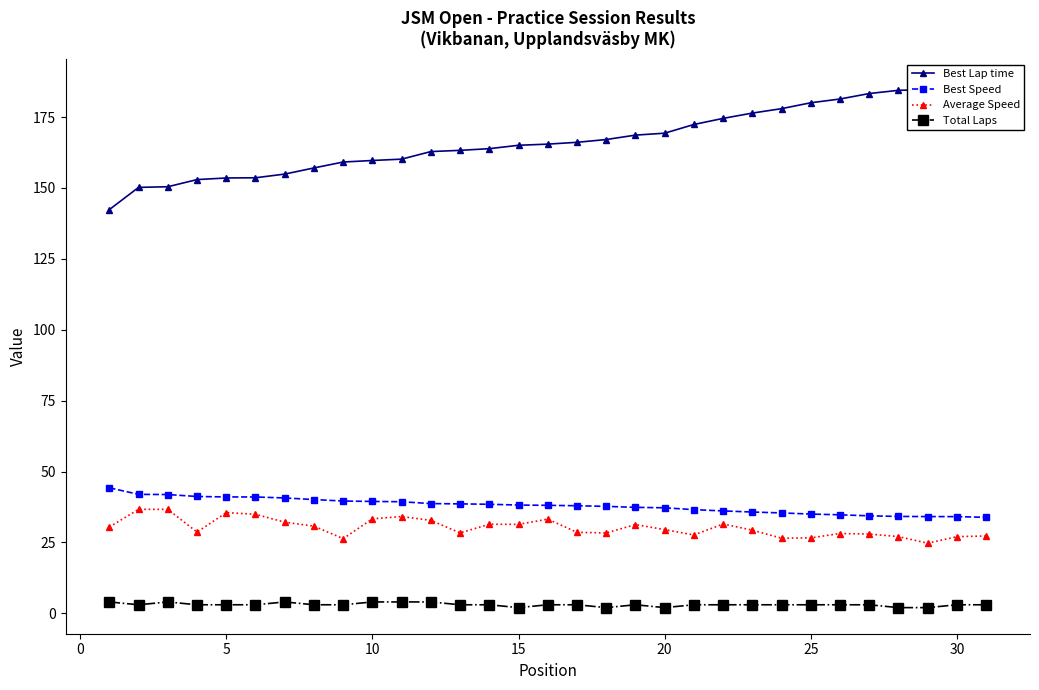

Reading left to right, list all the values displayed in this chart.

Best Lap time: 142.4	150.2	150.4	153.0	153.5	153.6	154.9	157.1	159.2	159.7	160.2	162.8	163.3	163.9	165.1	165.5	166.1	167.1	168.6	169.3	172.4	174.5	176.4	178.0	180.0	181.4	183.3	184.4	184.7	184.8	186.2
Best Speed: 44.2	41.9	41.9	41.2	41.0	41.0	40.7	40.1	39.6	39.5	39.3	38.7	38.6	38.4	38.2	38.1	37.9	37.7	37.4	37.2	36.5	36.1	35.7	35.4	35.0	34.7	34.4	34.2	34.1	34.1	33.8
Average Speed: 30.4	36.7	36.7	28.6	35.5	34.9	32.1	30.7	26.3	33.3	34.1	32.8	28.3	31.4	31.4	33.2	28.6	28.3	31.3	29.5	27.6	31.5	29.3	26.5	26.6	28.1	27.9	27.0	24.7	27.0	27.3
Total Laps: 4.0	3.0	4.0	3.0	3.0	3.0	4.0	3.0	3.0	4.0	4.0	4.0	3.0	3.0	2.0	3.0	3.0	2.0	3.0	2.0	3.0	3.0	3.0	3.0	3.0	3.0	3.0	2.0	2.0	3.0	3.0